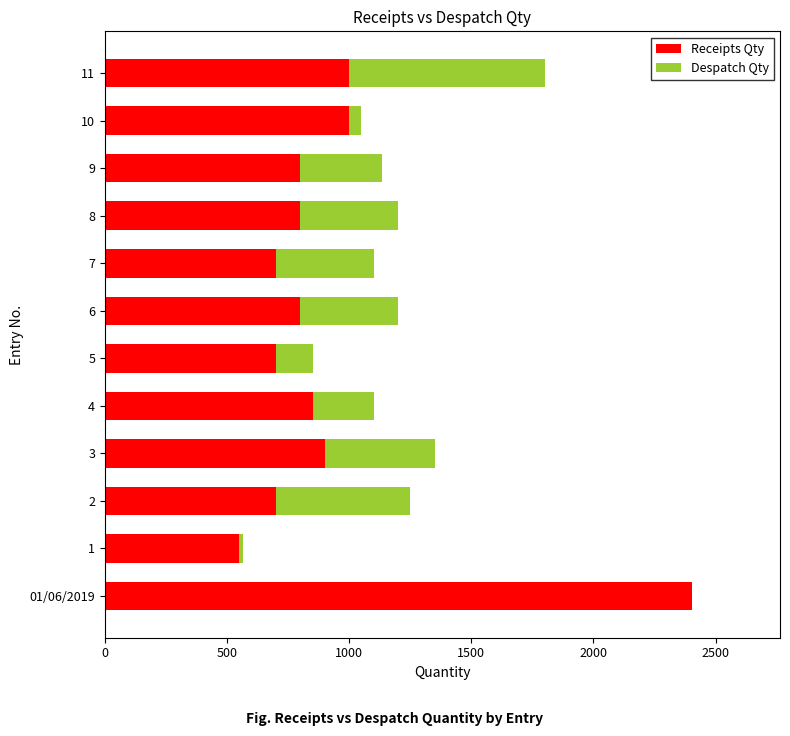

How many distinct data groups are displayed?

2